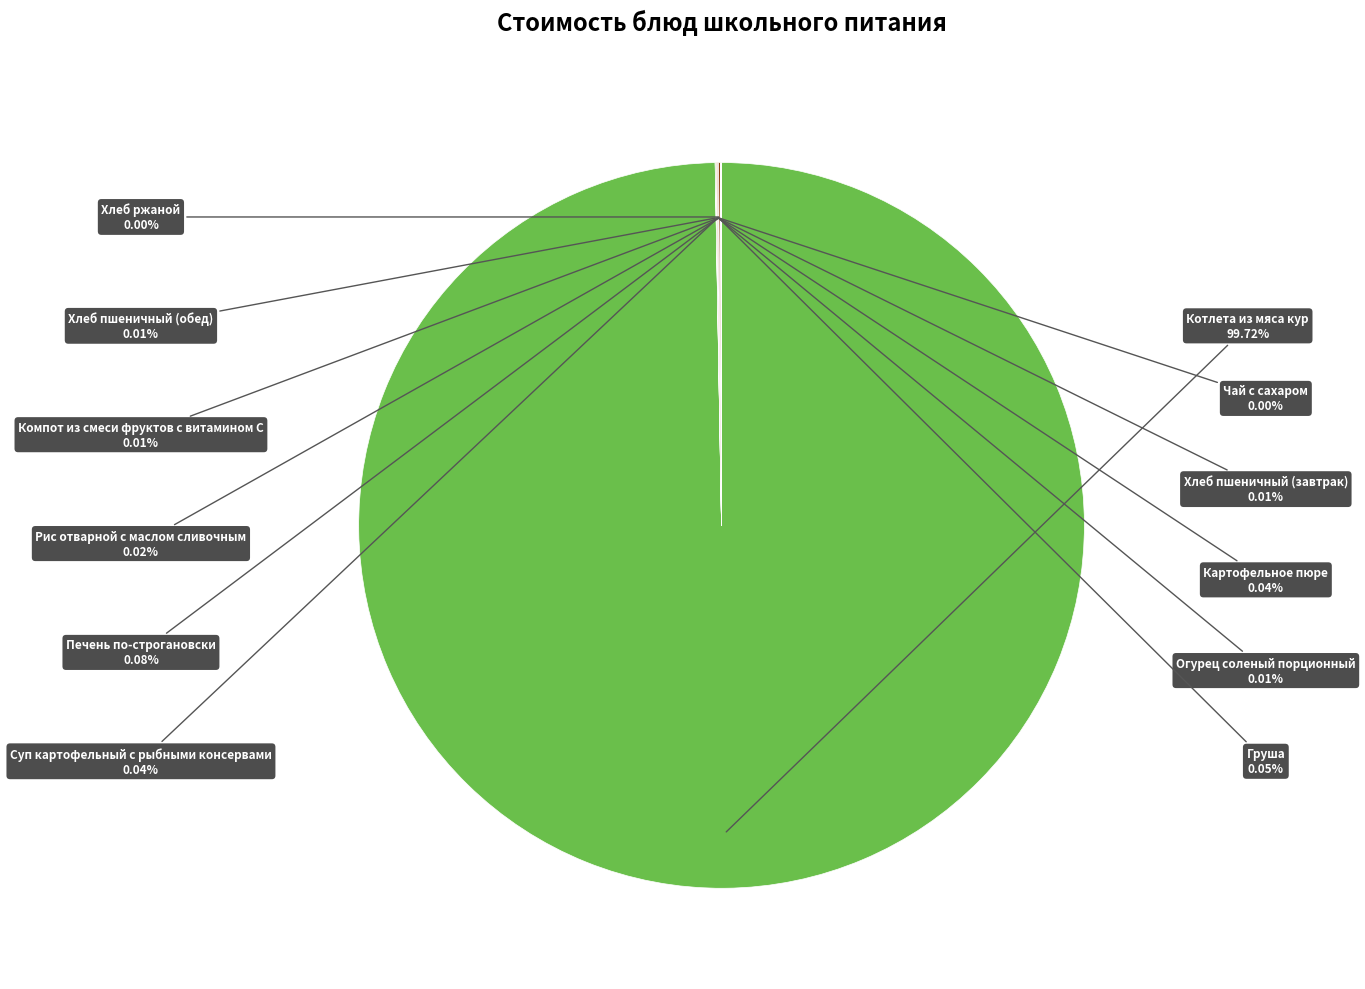

Which slice is the largest?

Котлета из мяса кур